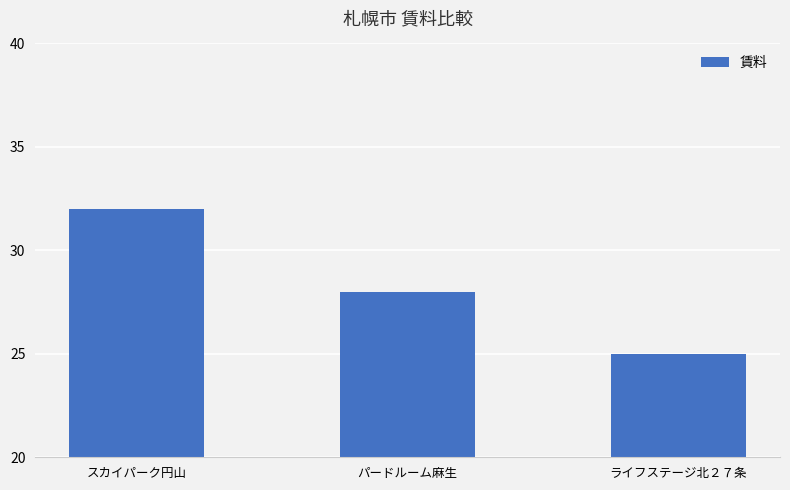

What is the minimum value shown in the chart?

25000